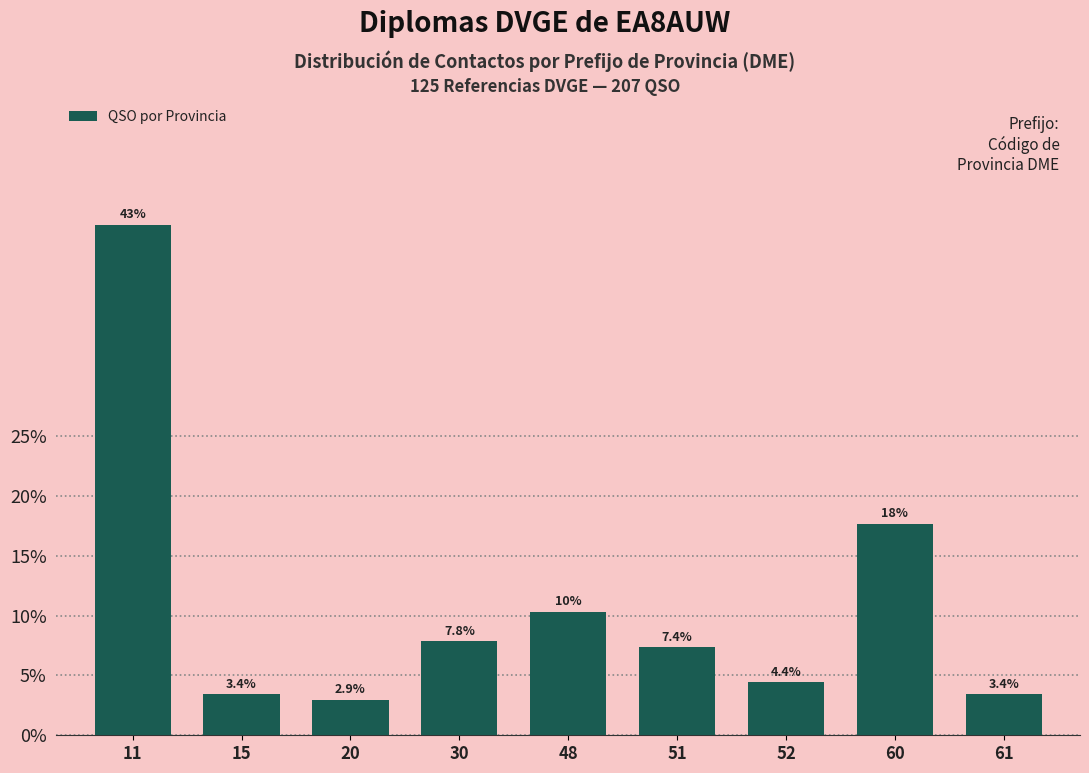

Reading left to right, extract all data points from this chart.

42.6	3.4	2.9	7.8	10.3	7.4	4.4	17.6	3.4